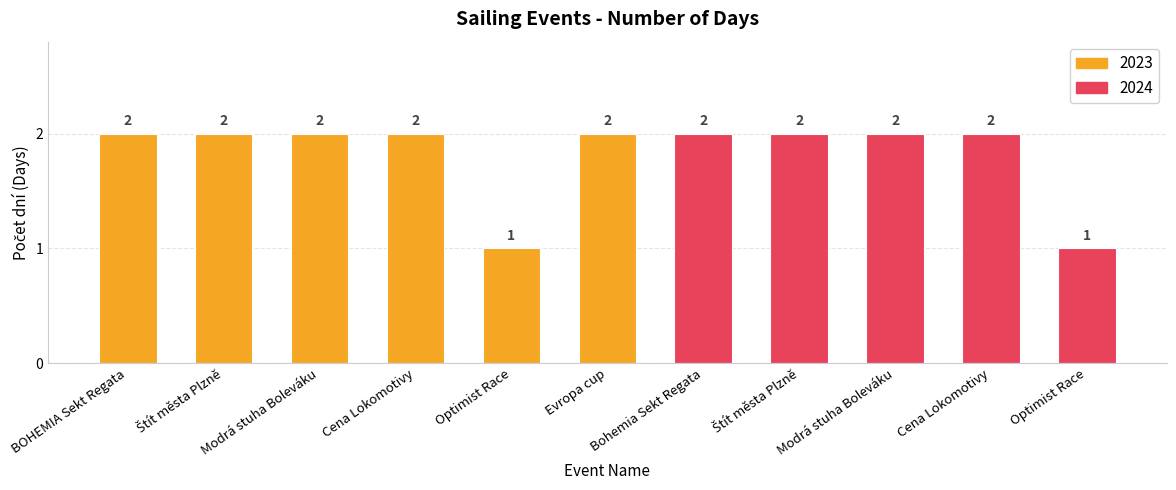

The value at Evropa cup is 2. True or false?

True